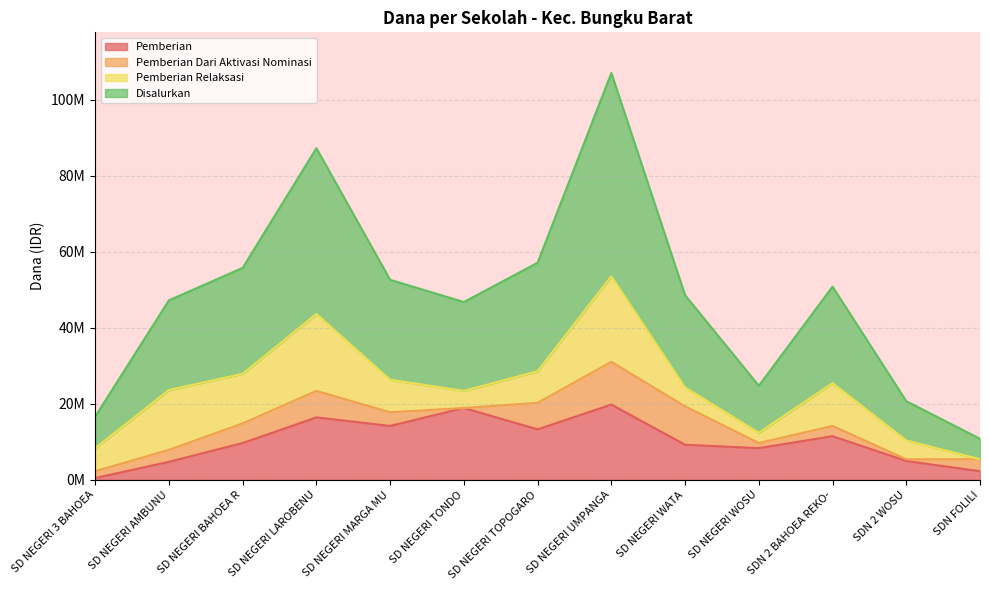

How many interior local peaks does the Pemberian series have?

4